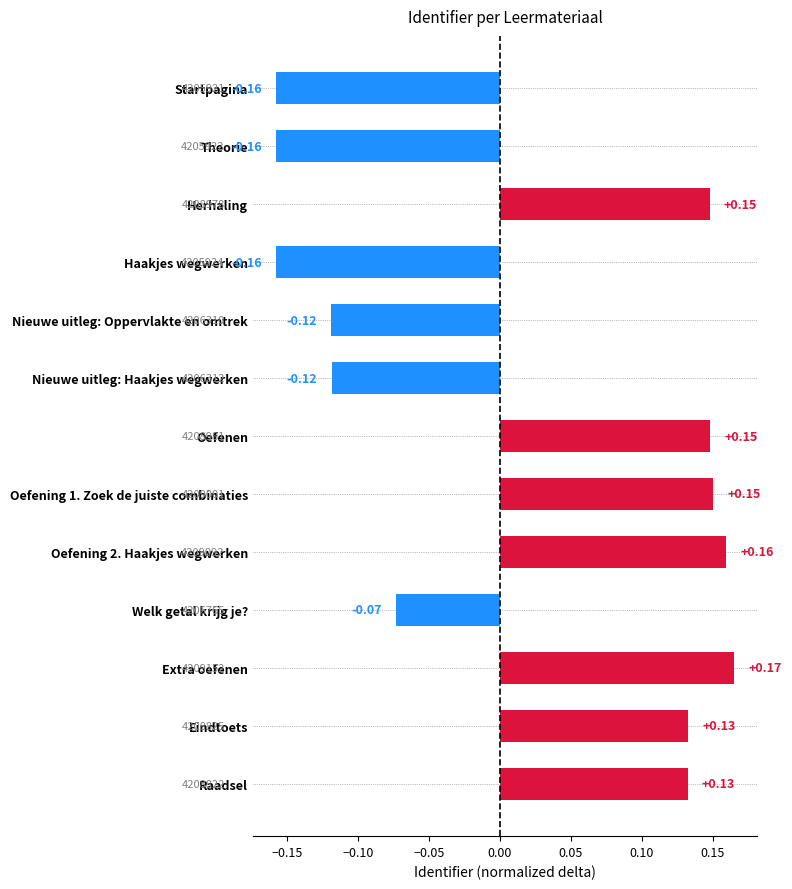

What is the label of the 4th bar from the top?

Haakjes wegwerken